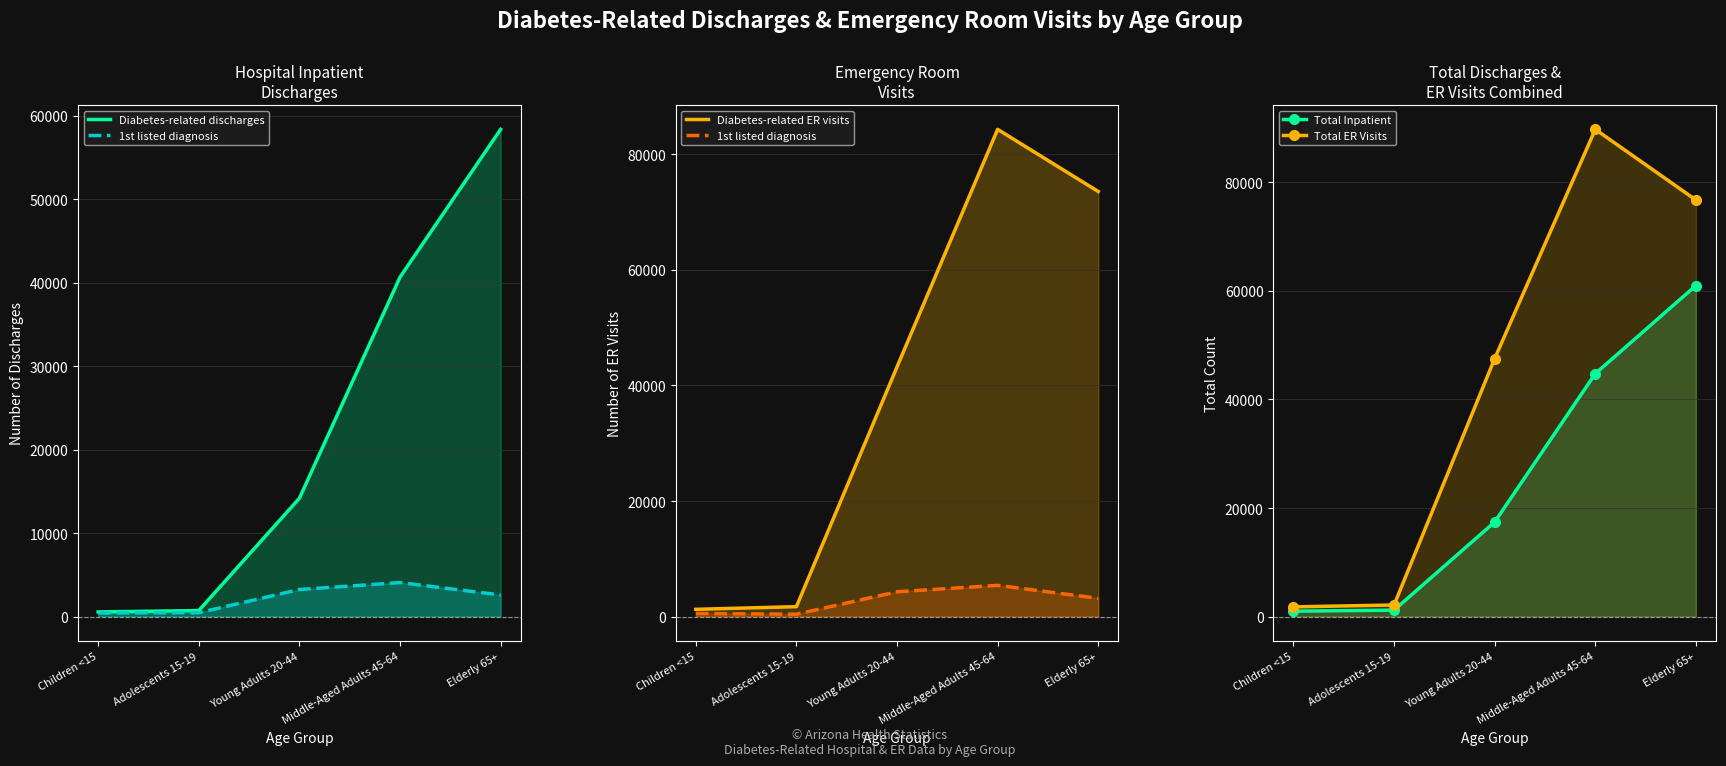

Which category has the highest value in the Diabetes-related ER visits series?

Middle-Aged Adults 45-64